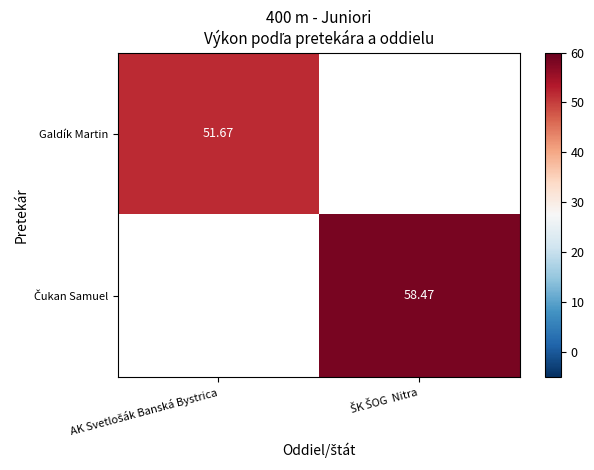

List the series in order of their peak value, lowest first.

Galdík Martin, Čukan Samuel